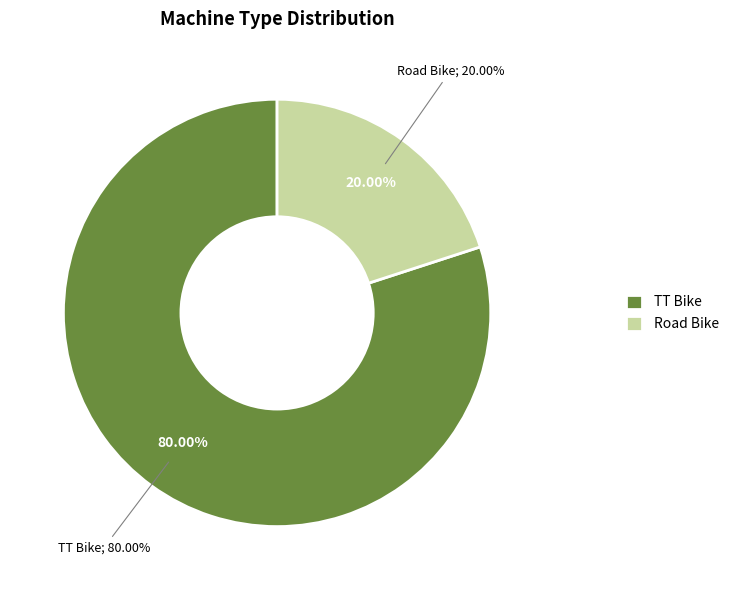

To the nearest percent, what portion does Road Bike represent?

20%